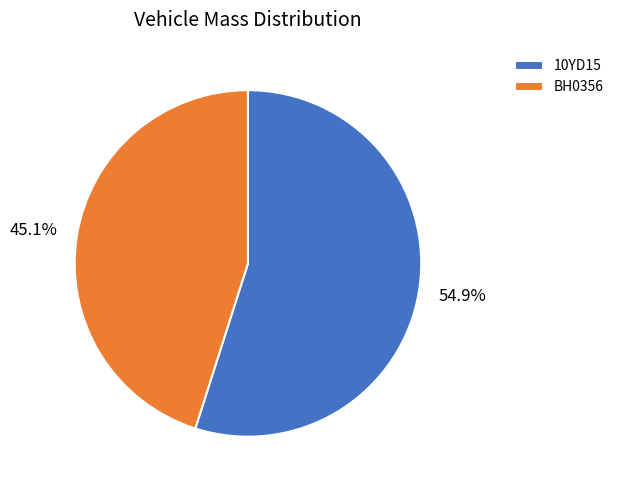

Combined, do 10YD15 and BH0356 account for over 50%?

Yes